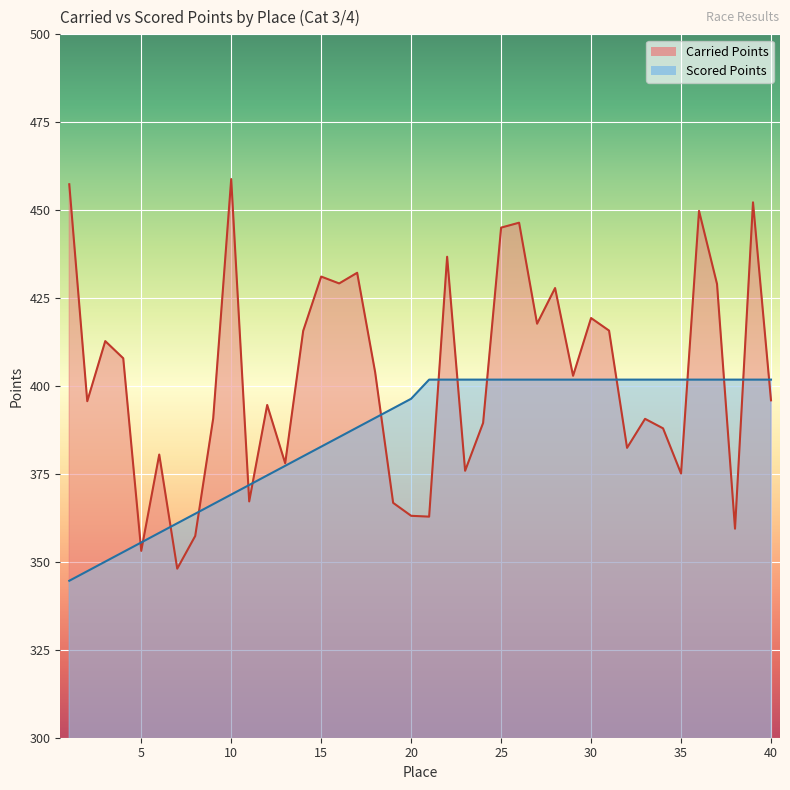

How many intersections are there between Scored Points and Carried Points?

15